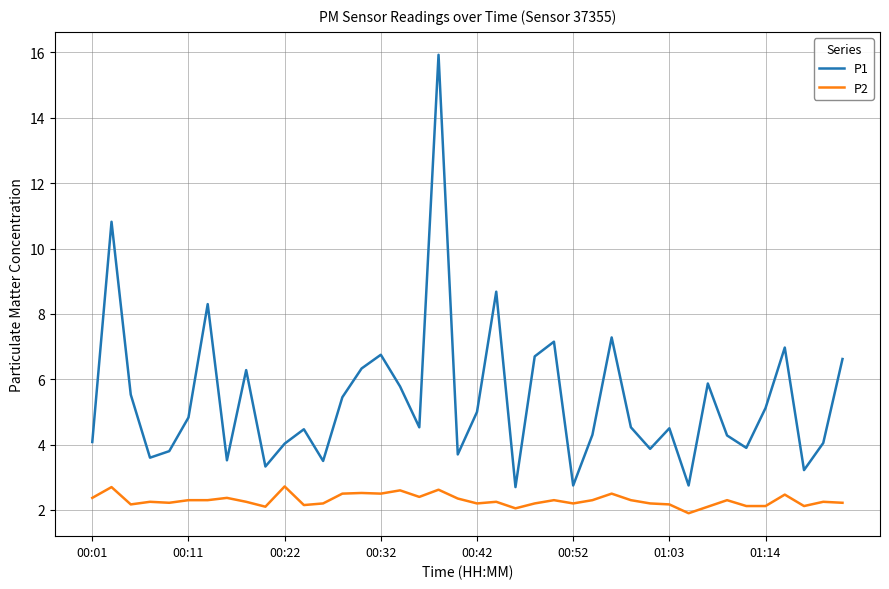

Which series has the largest total across all categories?

P1